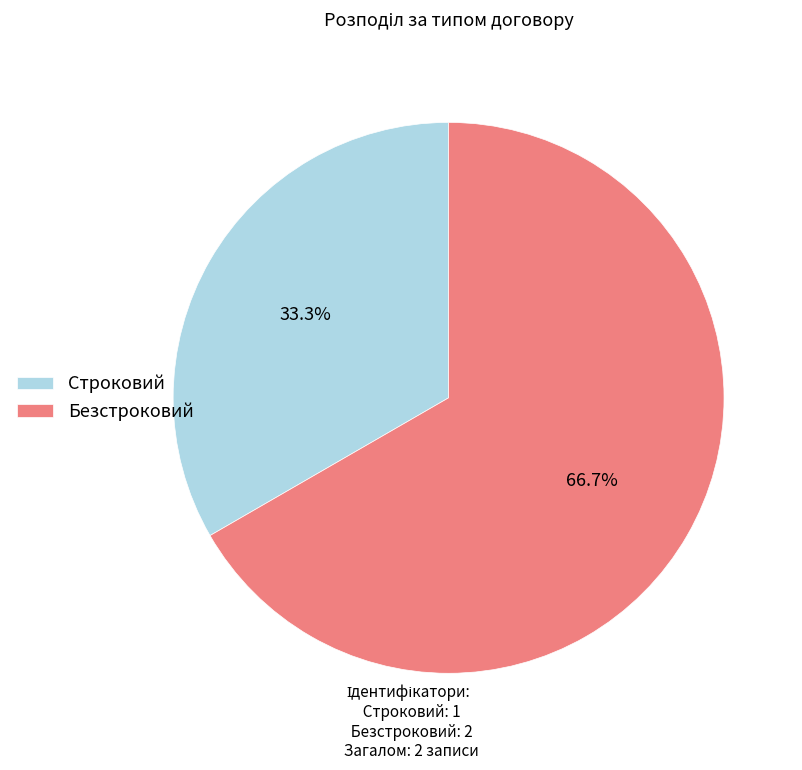

Does Строковий represent more than half of the total?

No